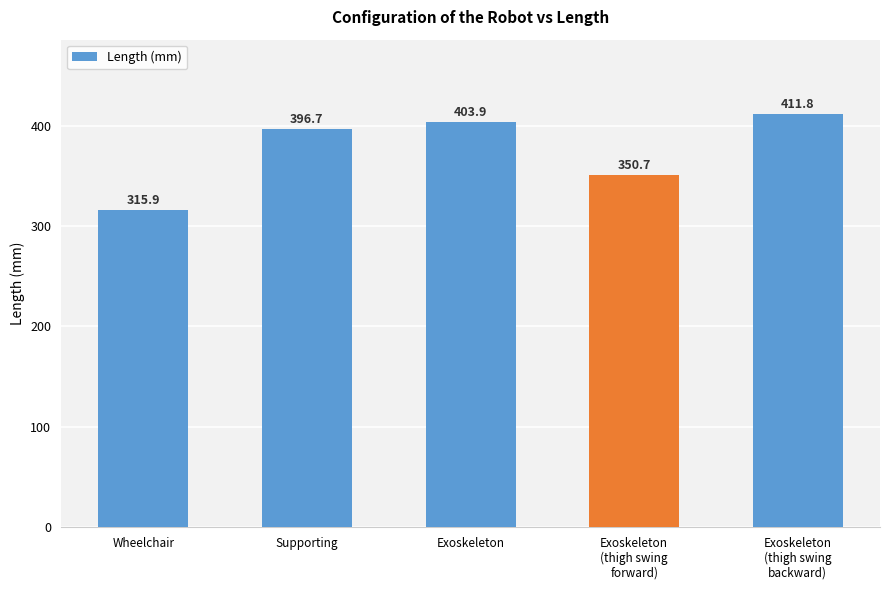

What value does the data have at Exoskeleton
(thigh swing
backward)?

411.8